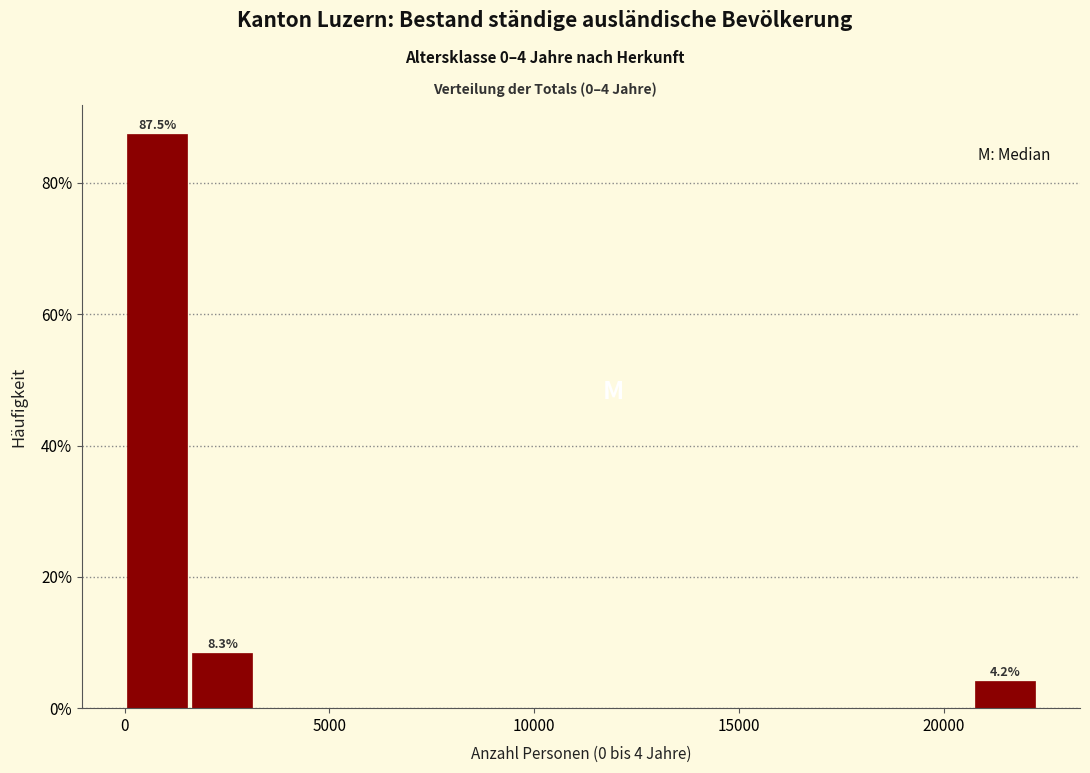

Around what value on the x-axis is the tallest bar? Give the approximate position of its centre, as read against the axis.

1000